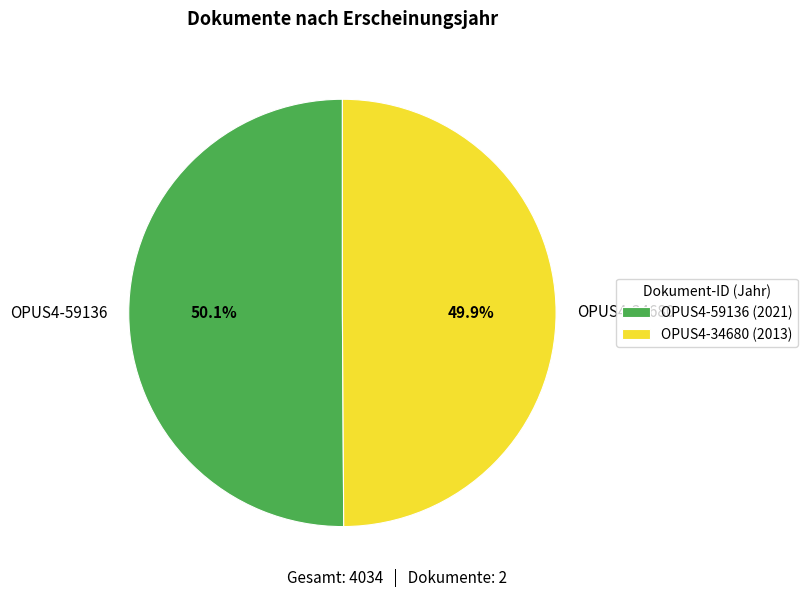

Does any single category account for the majority?

Yes